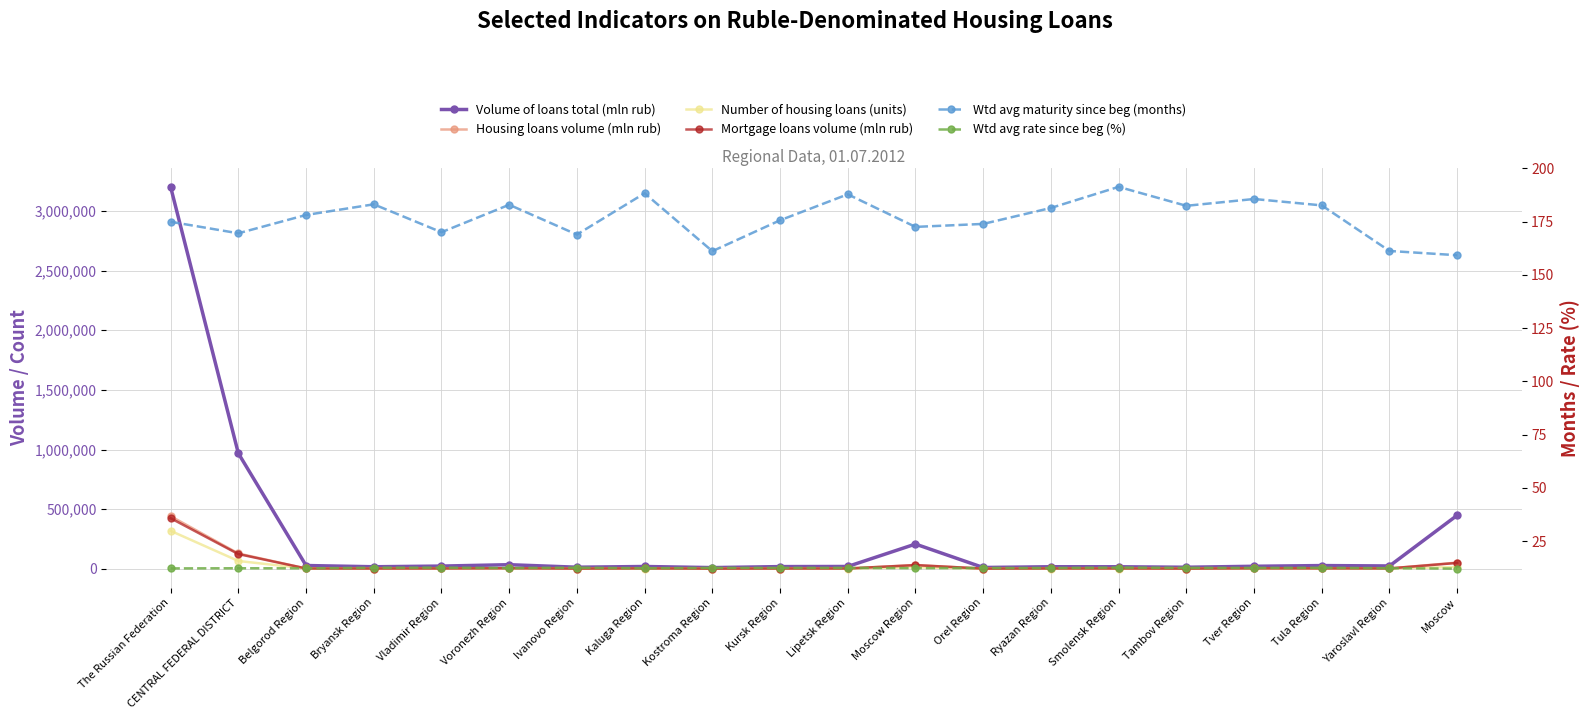

What position from the left is Kaluga Region?

8